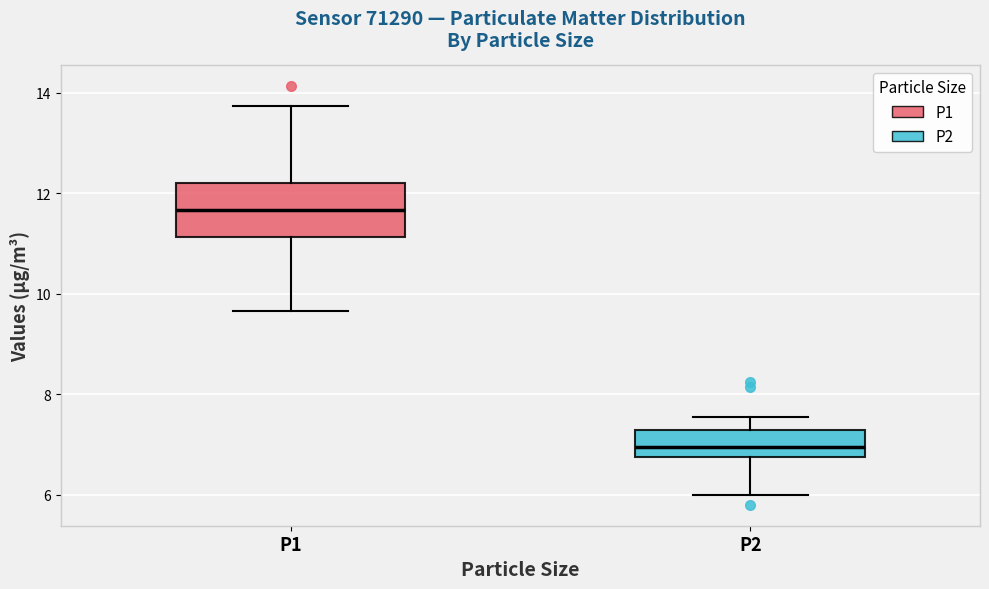

Which box is the tallest, from its lower edge to its upper edge?

P1